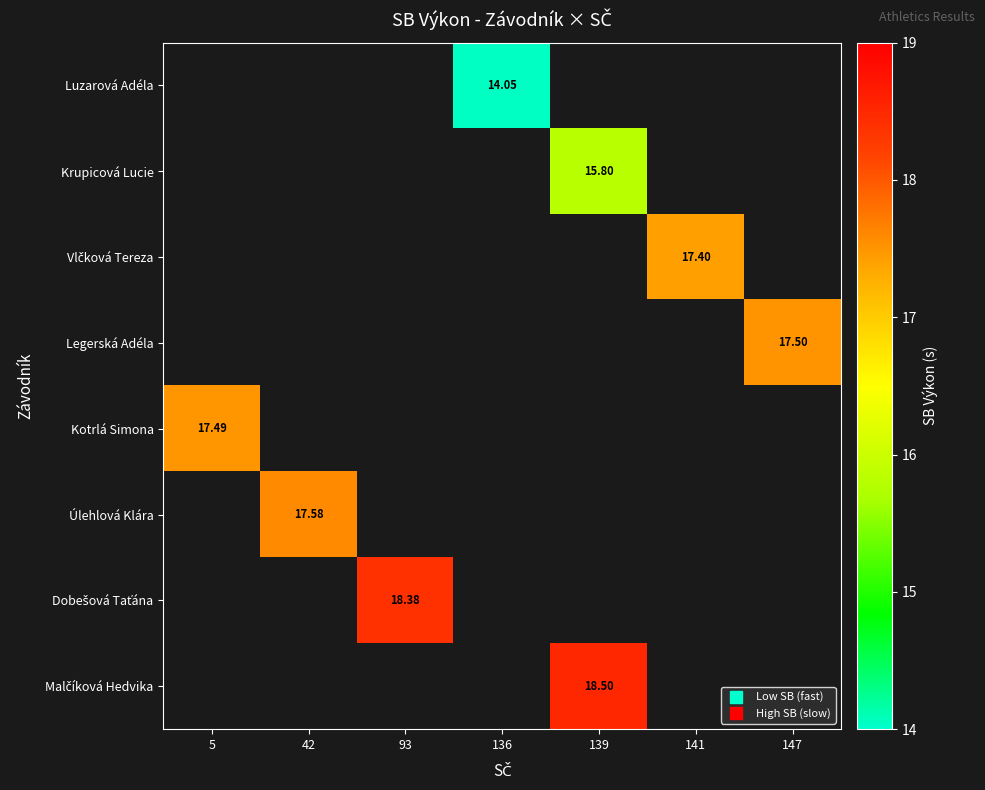

Count the number of categories in the chart.

7